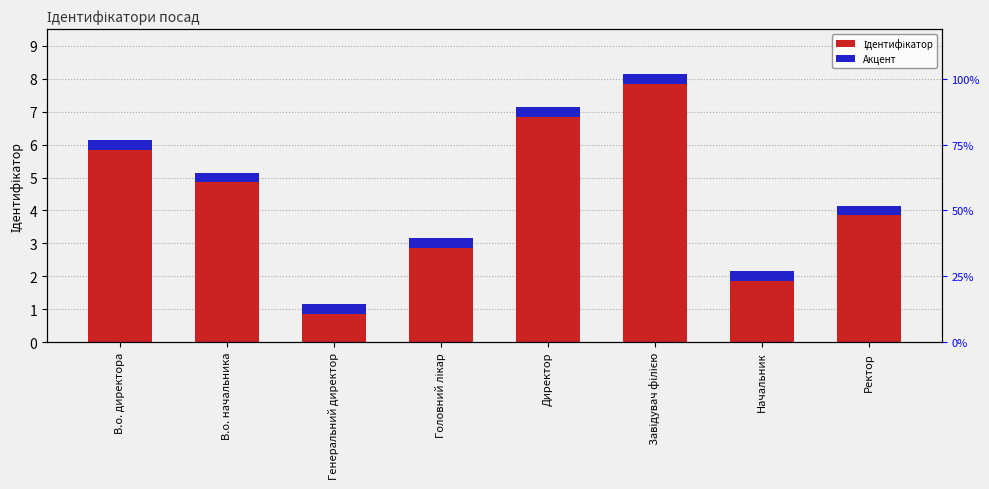

What is the difference between the values at Головний лікар and Начальник?

1